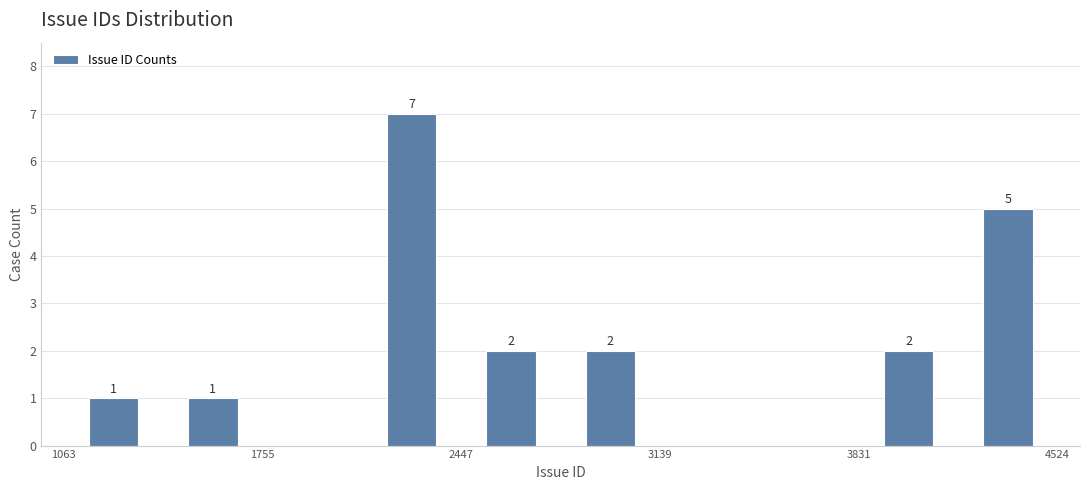

Read against the x-axis, roughly where is the centre of the tallest bar?

2300